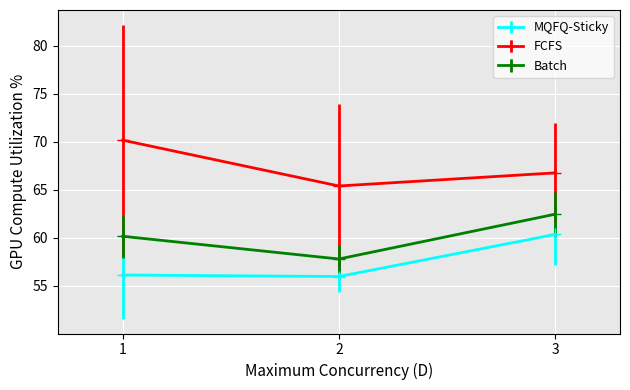

What is the total value across all series at 2?

179.2